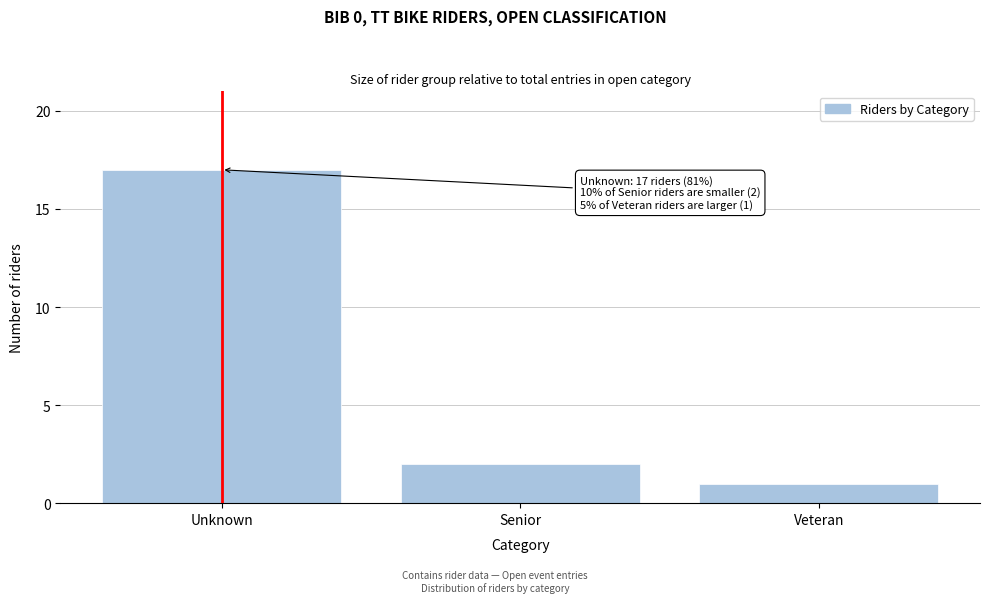

Reading left to right, what are all the values shown in this chart?

Unknown=17	Senior=2	Veteran=1